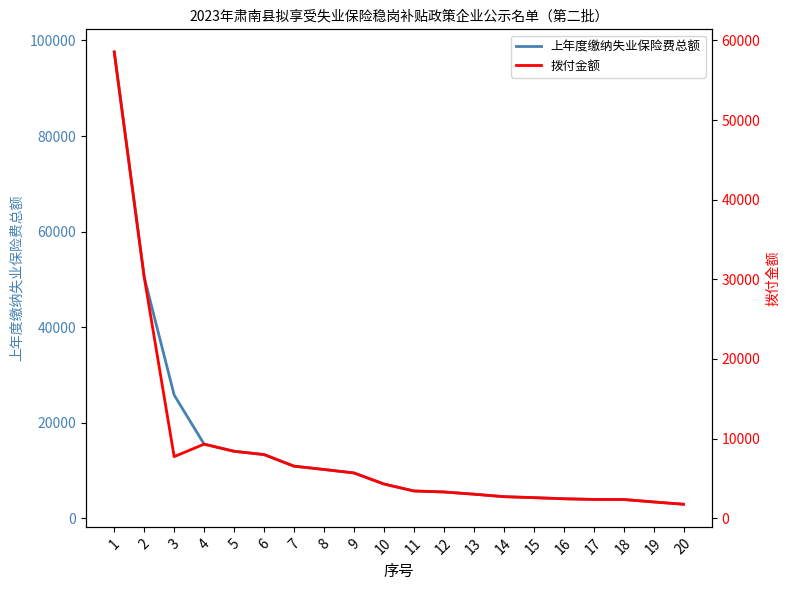

How many lines are shown in the chart?

2